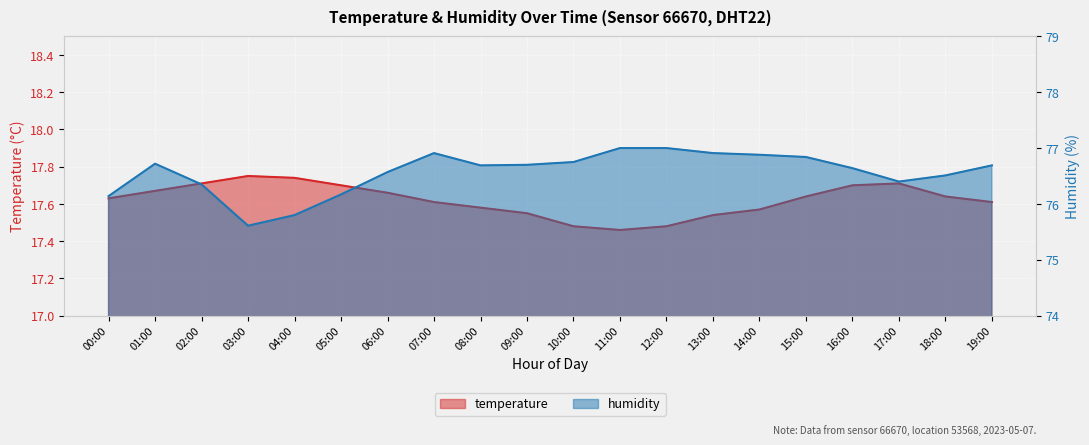

What position from the left is 02:00?

3